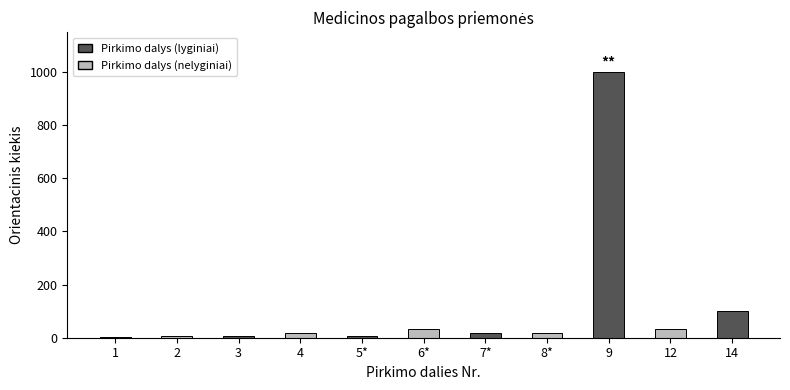

Does the chart contain stacked bars?

No